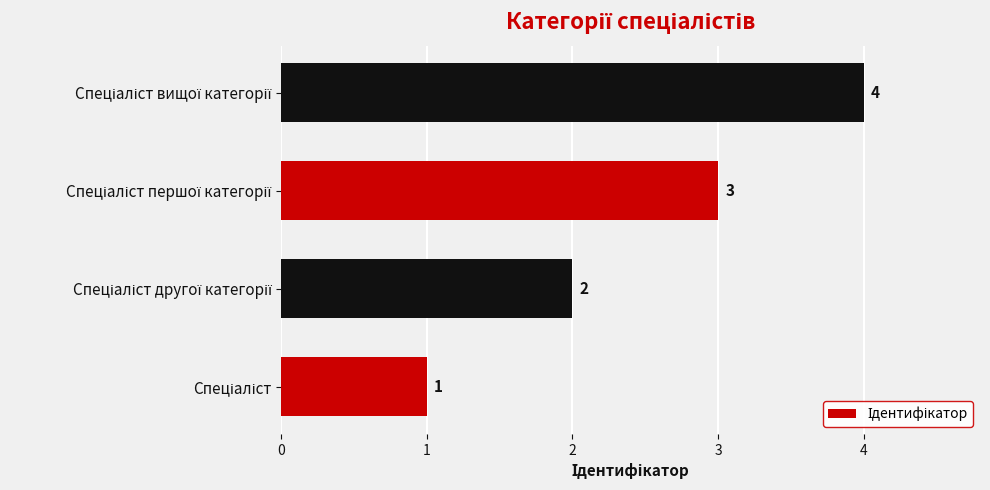

How many values are below 3?

2